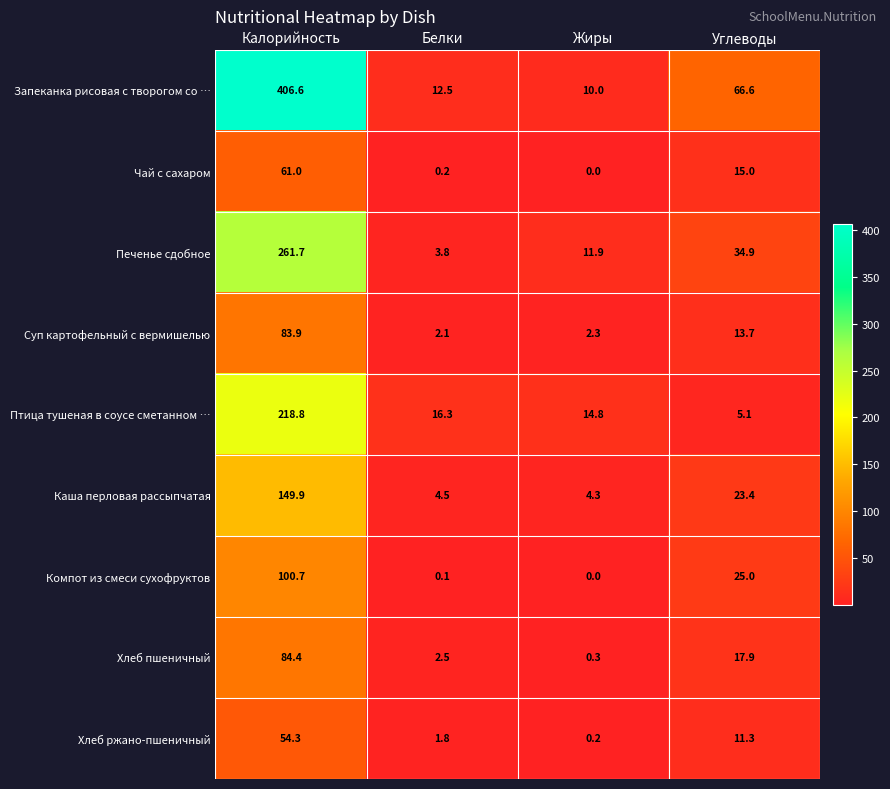

Between Калорийность and Жиры, which series saw the biggest shift?

Запеканка рисовая с творогом со …